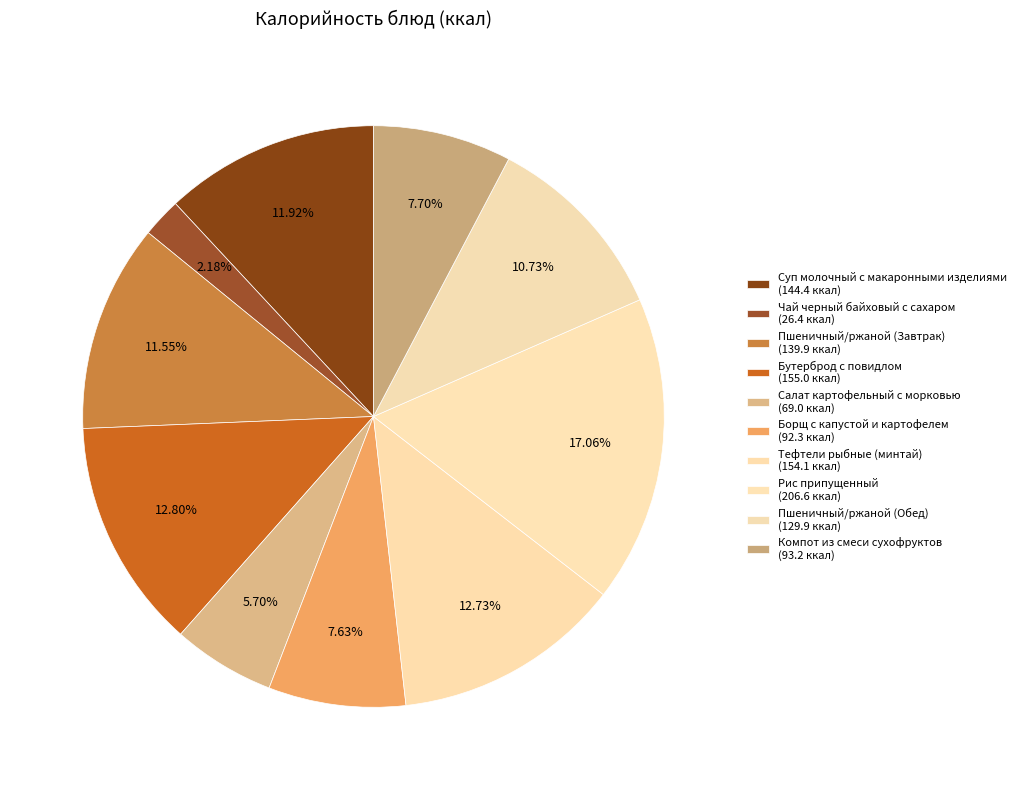

Which category has the biggest portion of the pie?

Рис припущенный